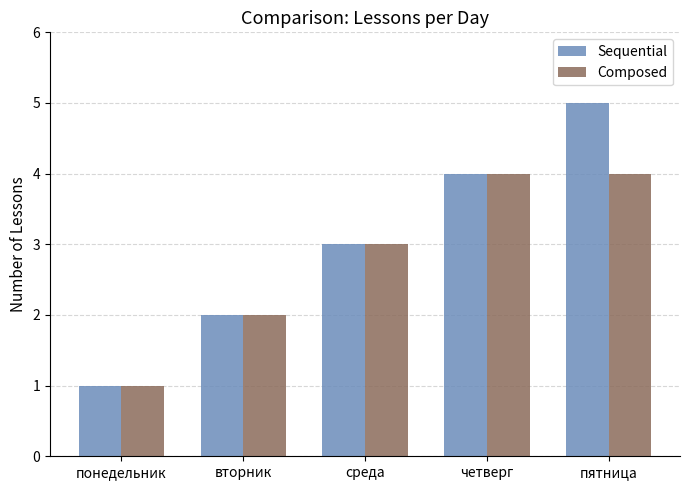

Count the number of categories in the chart.

5